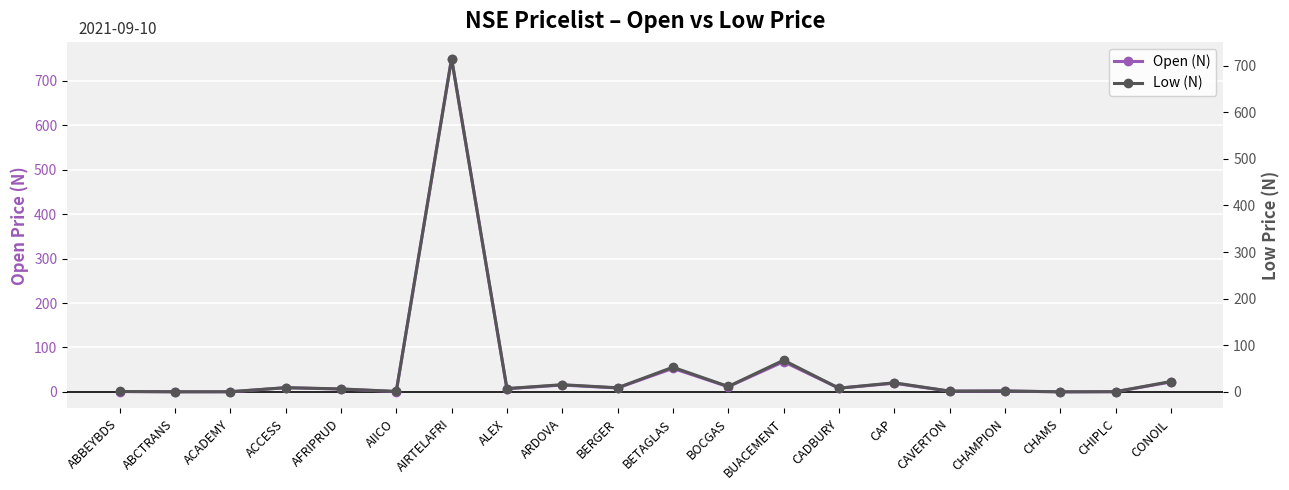

What are all the series names shown in the legend?

Open (N), Low (N)